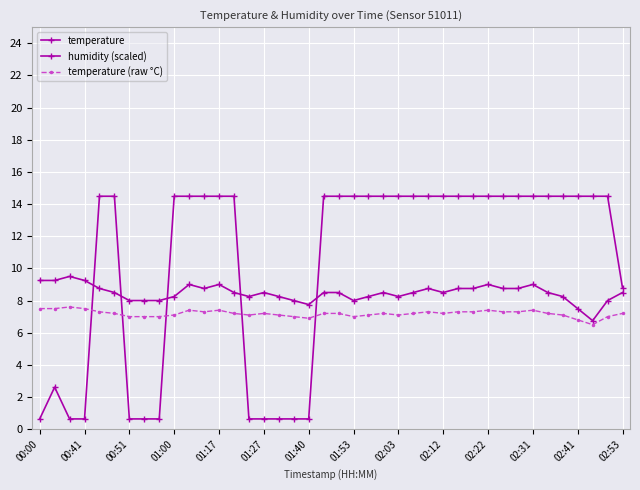

What is the label of the 29th point from the left?

28